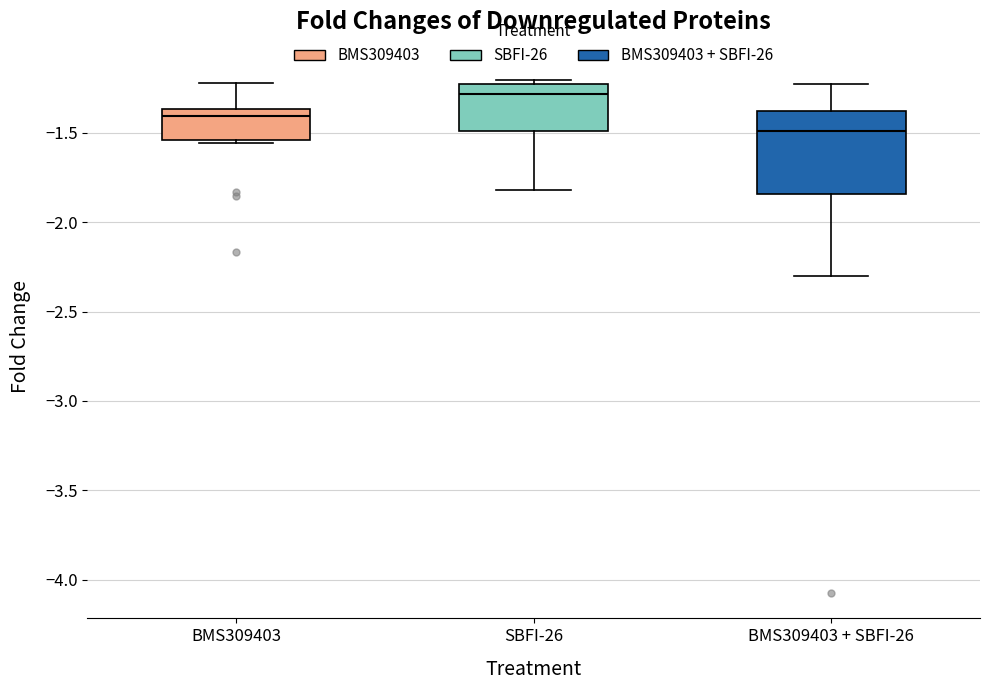

Reading left to right, read every box against the y-axis: the position of its median line, the range the box covers, and the ends of its whiskers. The values are not printed on the chart, so give them approximately, as read against the axis.

BMS309403: median -1.40, box -1.55 to -1.35, whiskers -1.55 (just below the box's lower edge) to -1.20
SBFI-26: median -1.30, box -1.50 to -1.25, whiskers -1.80 to -1.20
BMS309403 + SBFI-26: median -1.50, box -1.85 to -1.40, whiskers -2.30 to -1.25